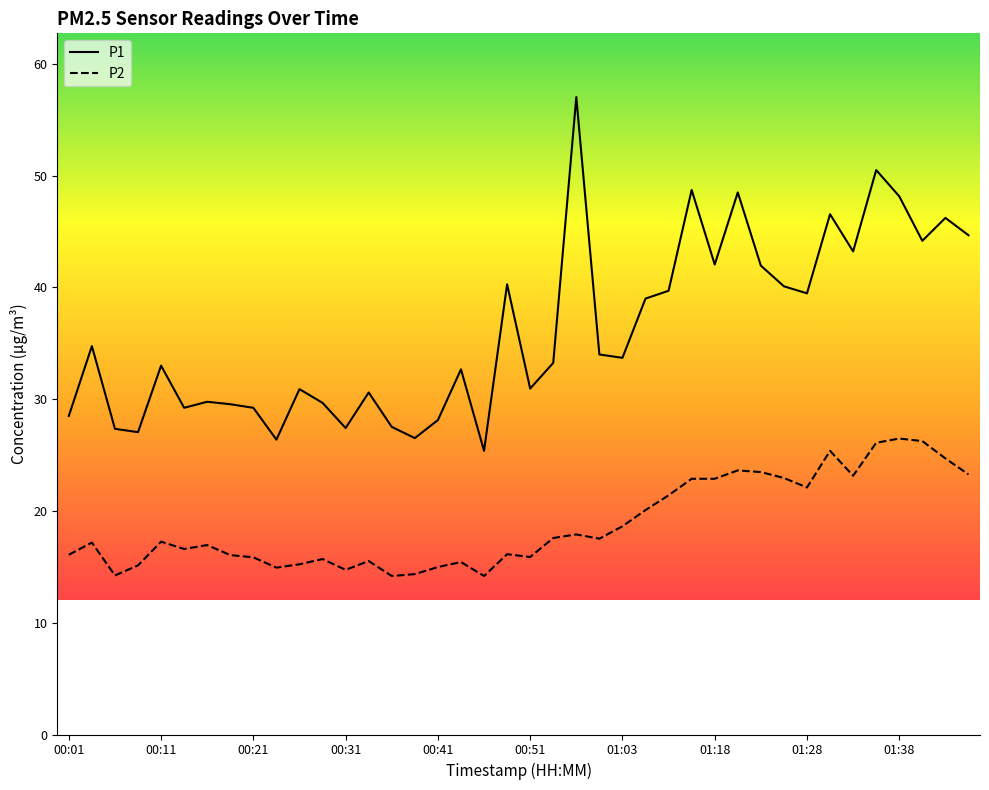

What is the difference between the maximum and minimum values in the P2 series?

12.3